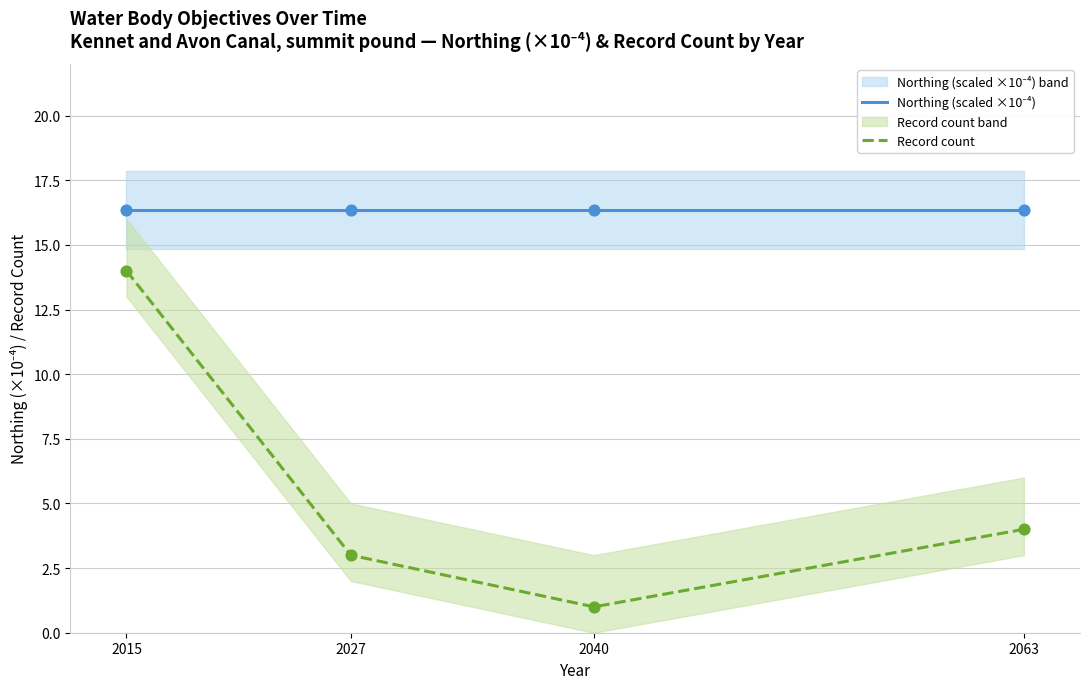

Which series reaches the minimum Y coordinate?

Record count